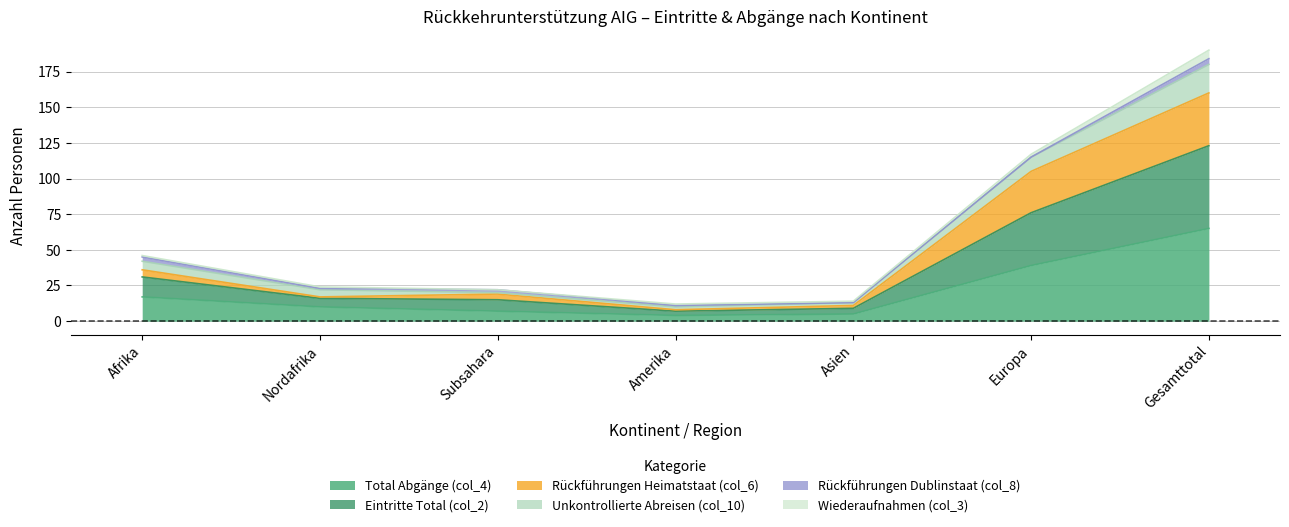

At which label is Rückführungen Heimatstaat (col_6) closest to 95?

Europa